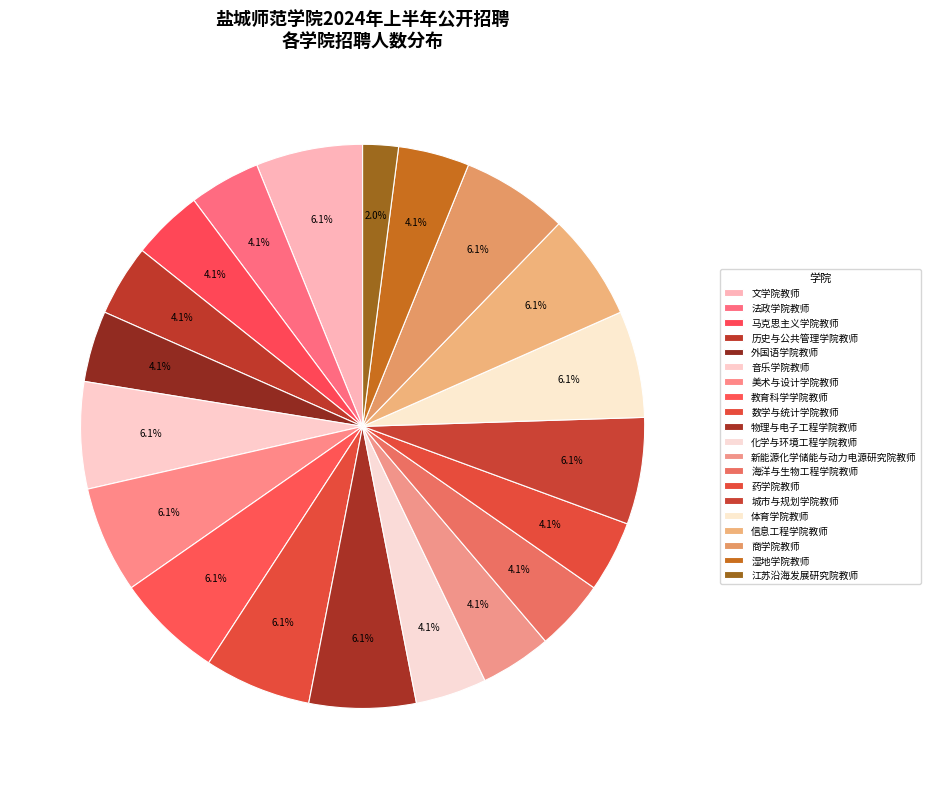

Which category has the biggest portion of the pie?

文学院教师